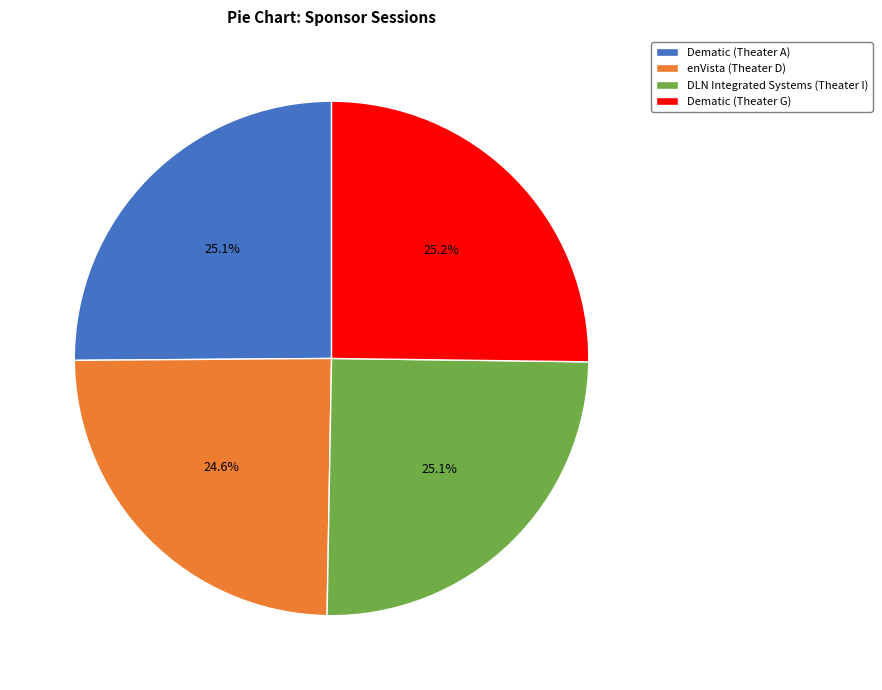

What percentage do Dematic (Theater G) and DLN Integrated Systems (Theater I) together represent?

50.3%